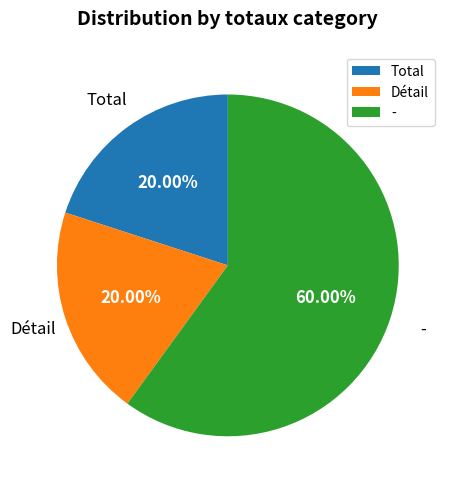

Which slice is the largest?

-